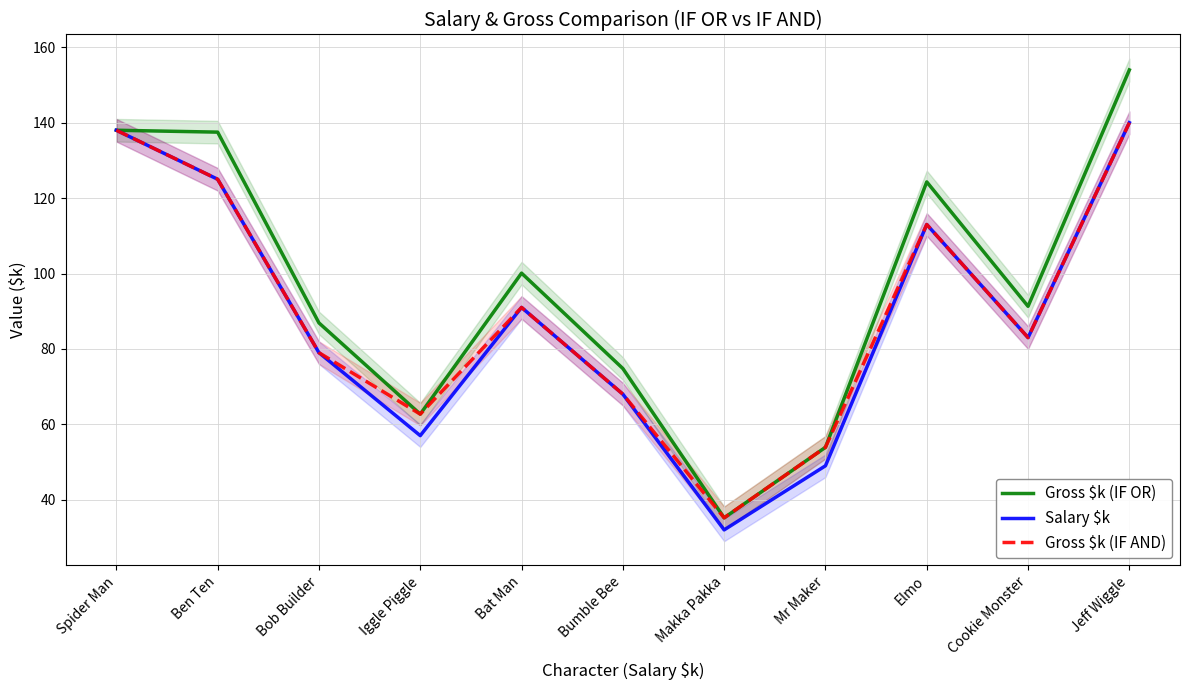

How many values in the Salary $k series are below 83?

5